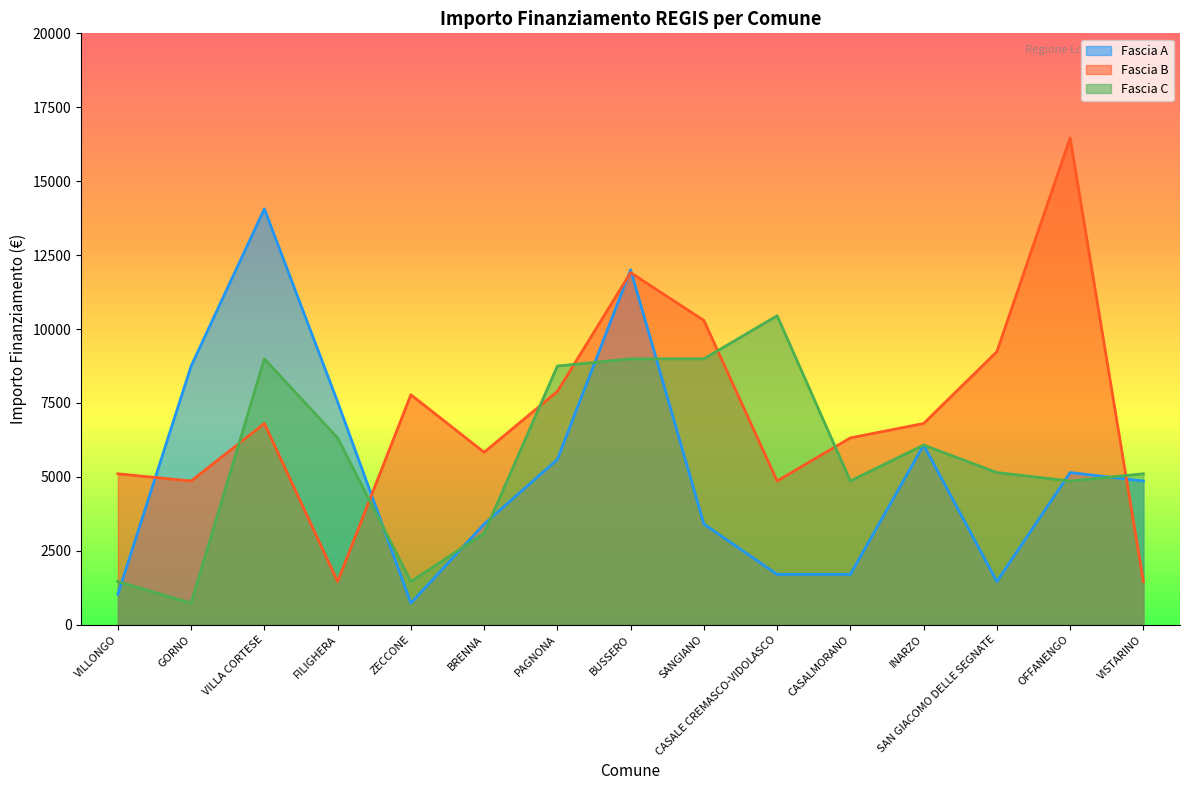

What value does the Fascia A series have at PAGNONA, to the nearest 50?

5600